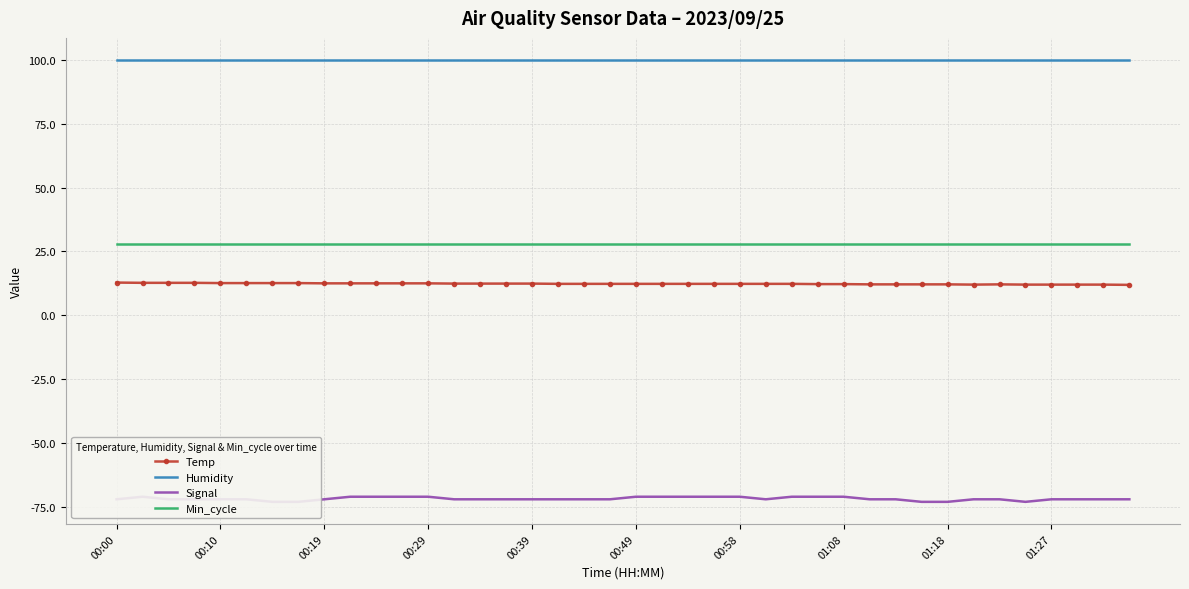

True or false: Humidity has more than 0 interior local peaks.

False